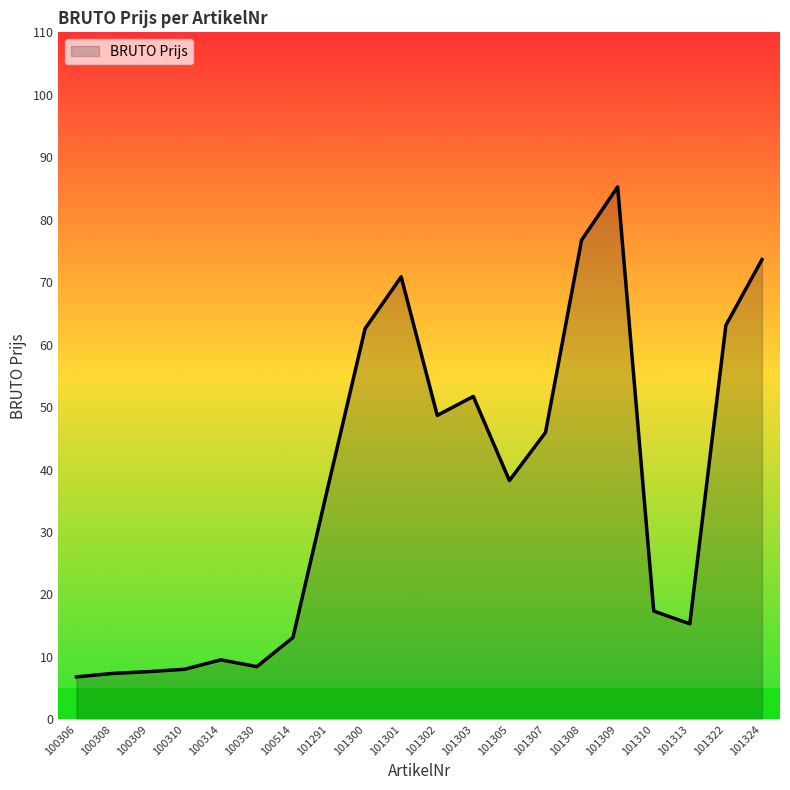

How many lines are shown in the chart?

1